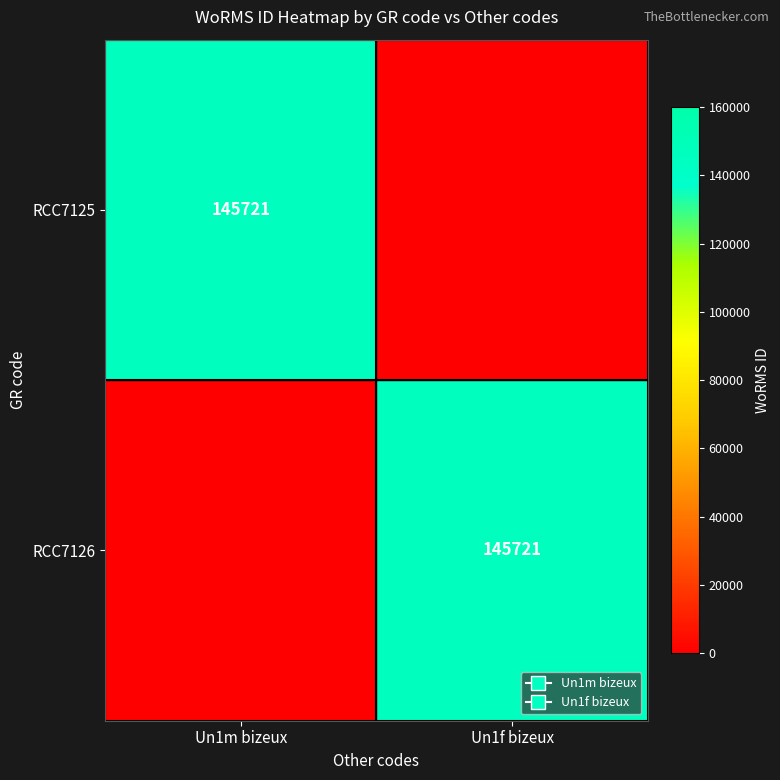

The RCC7125 series shows 194581 at Un1m bizeux. True or false?

False